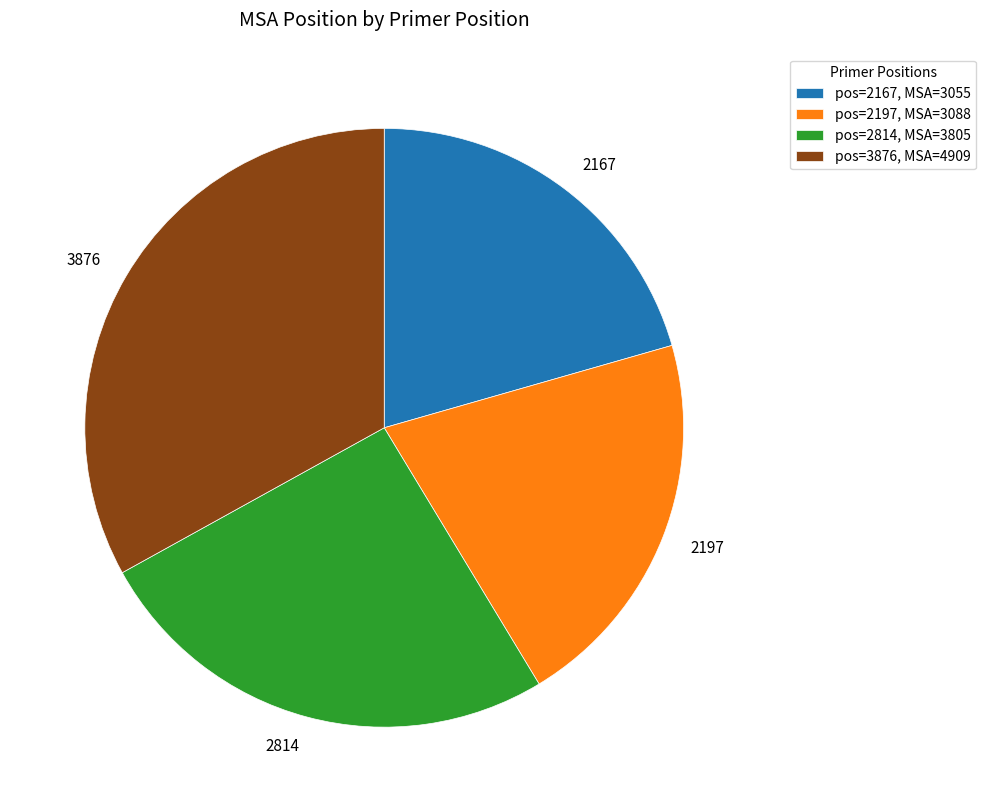

True or false: 2167 accounts for 21% of the total.

True